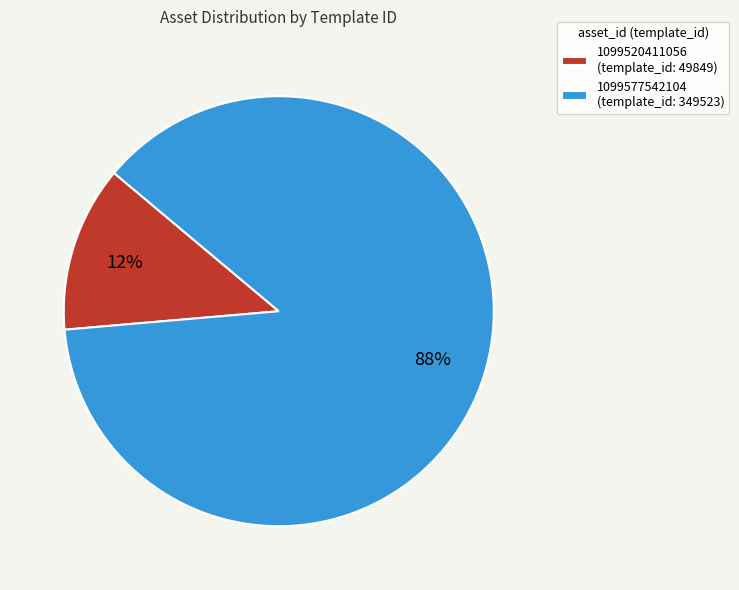

Which category has the biggest portion of the pie?

1099577542104